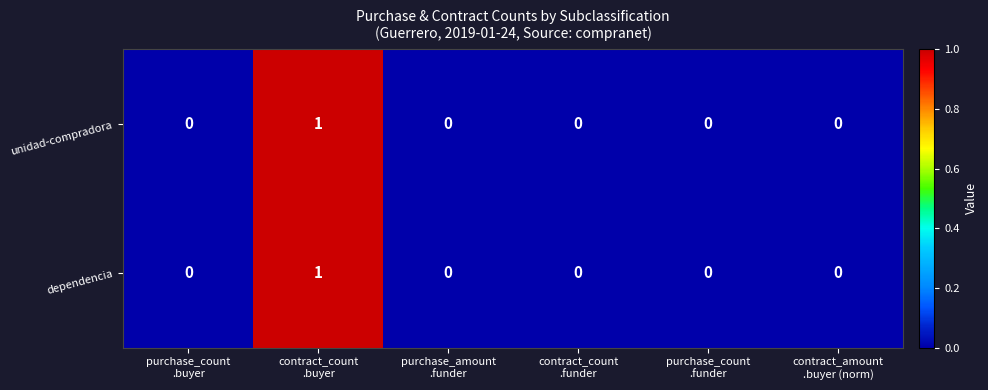

How many unidad-compradora values are between 0 and 1?

6